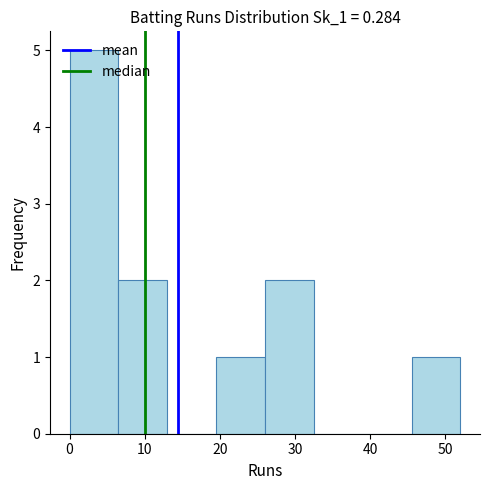

What is the height of the bar covering 19.5 to 26.0 on the x-axis? Neither the bar edges nor the heights are printed on the chart, so give them approximately, as read against the axes.

1